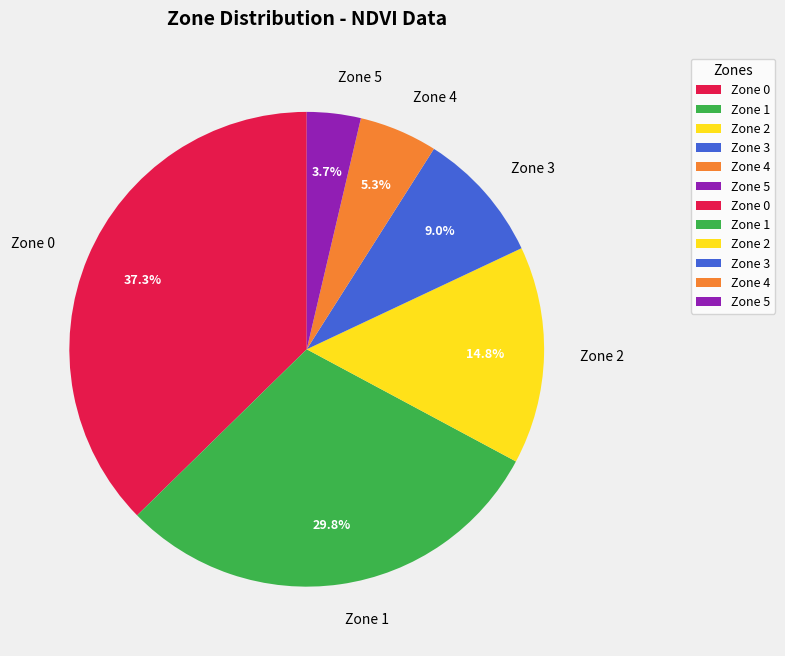

Between Zone 5 and Zone 4, which is larger?

Zone 4